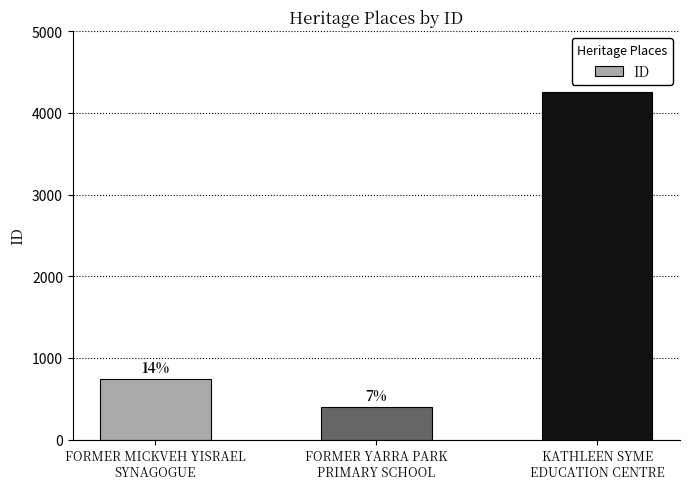

Reading right to left, extract all data points from this chart.

4258	398	747